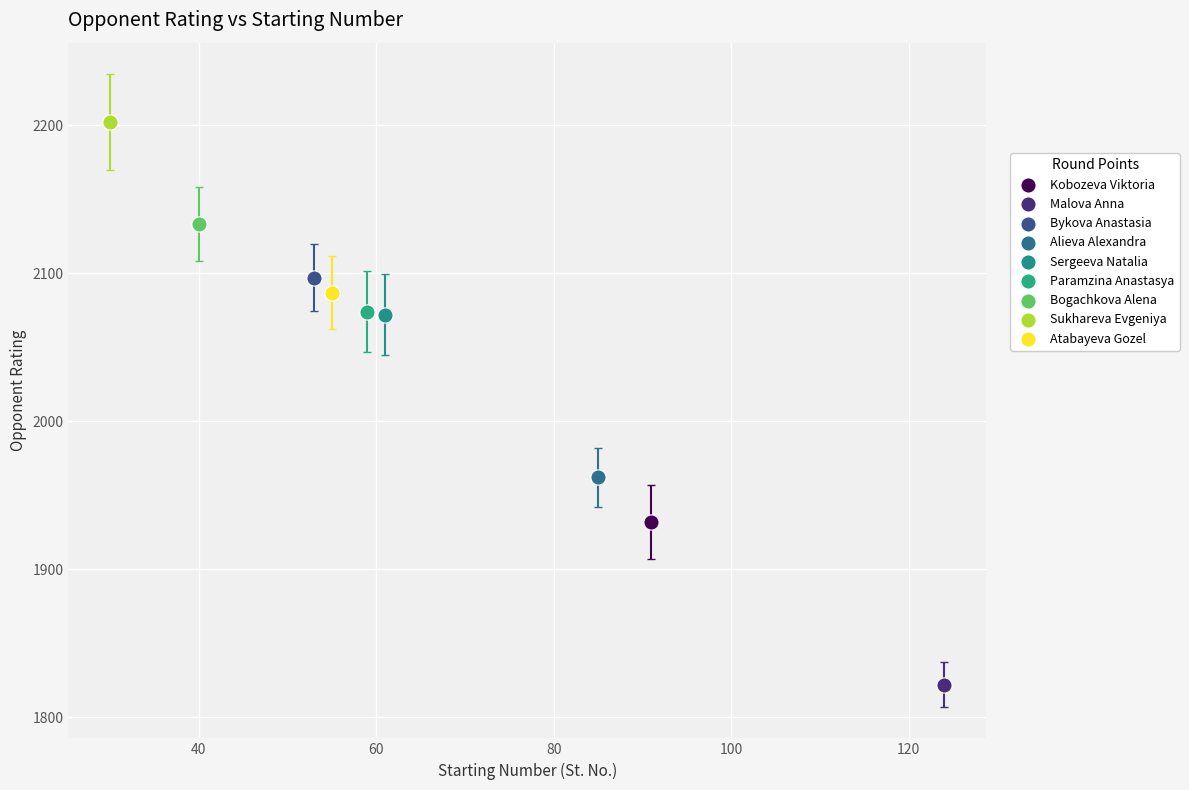

What are all the series names shown in the legend?

Kobozeva Viktoria, Malova Anna, Bykova Anastasia, Alieva Alexandra, Sergeeva Natalia, Paramzina Anastasya, Bogachkova Alena, Sukhareva Evgeniya, Atabayeva Gozel